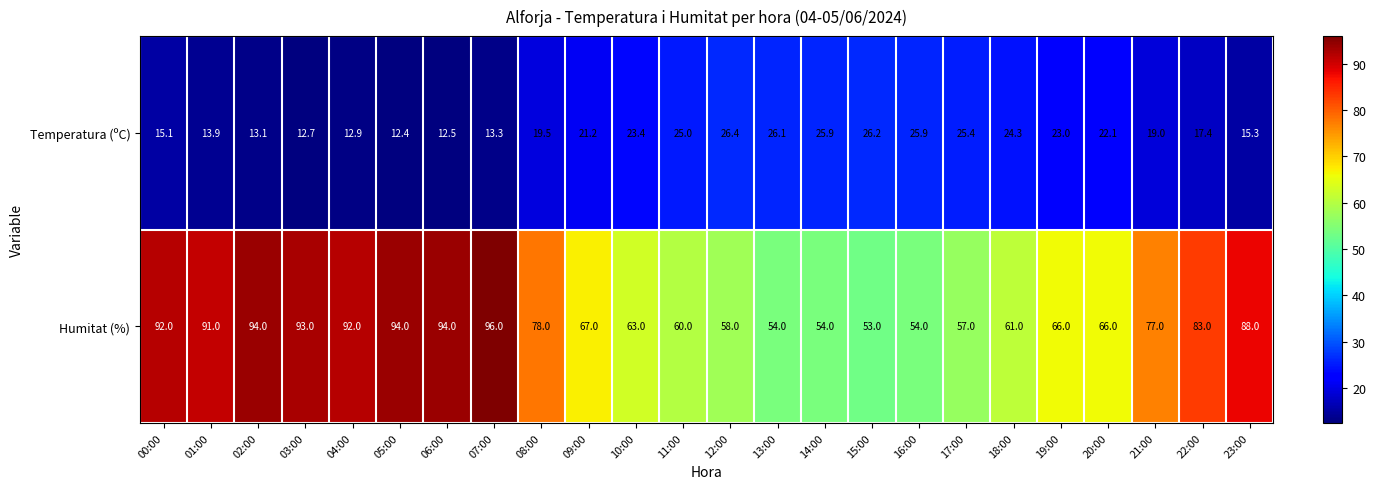

At how many categories does at least one series exceed 19?

24